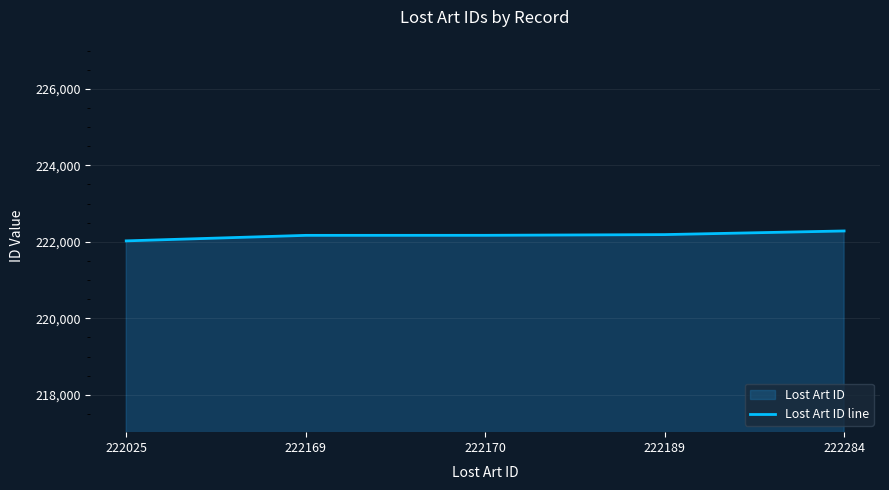

Reading left to right, list all the values displayed in this chart.

222025=222025	222169=222169	222170=222170	222189=222189	222284=222284